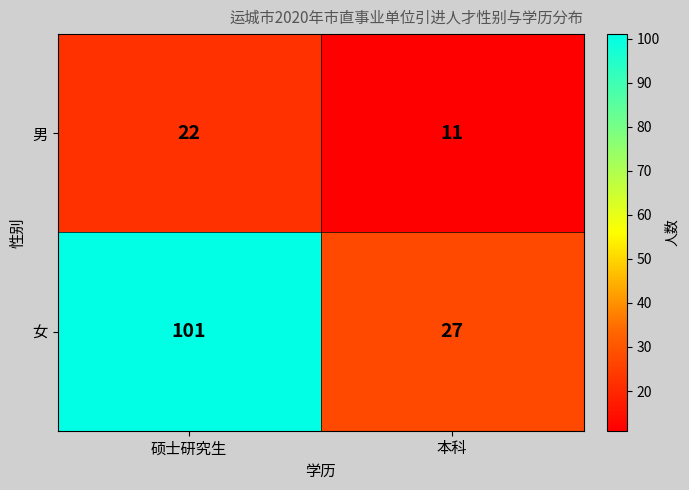

The value of 男 at 本科 is 3. True or false?

False